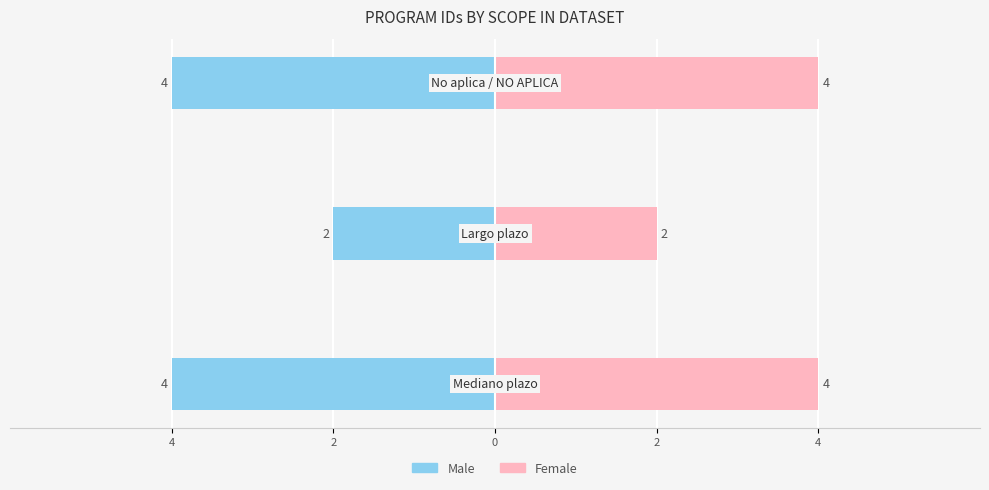

What is the value of the Female bar at the 3rd from the left?

4